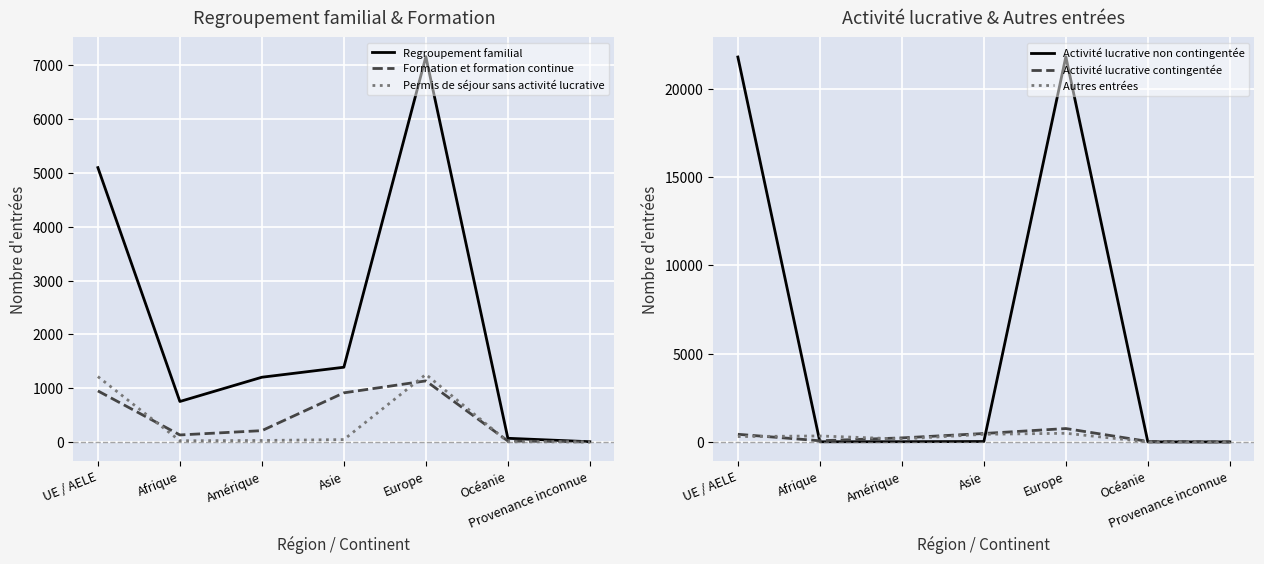

What is the sum of all Activité lucrative contingentée values?

1996